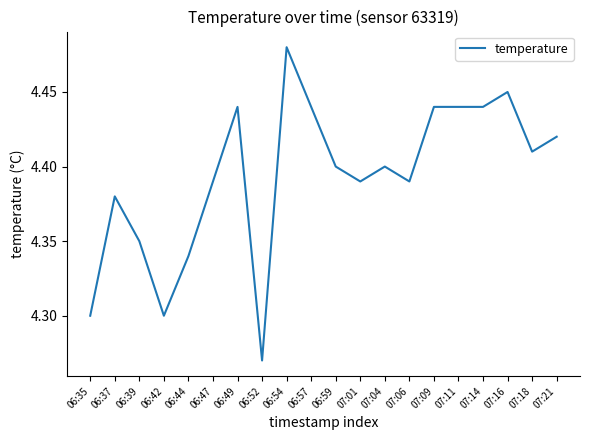

Which label corresponds to the smallest value in the chart?

06:52